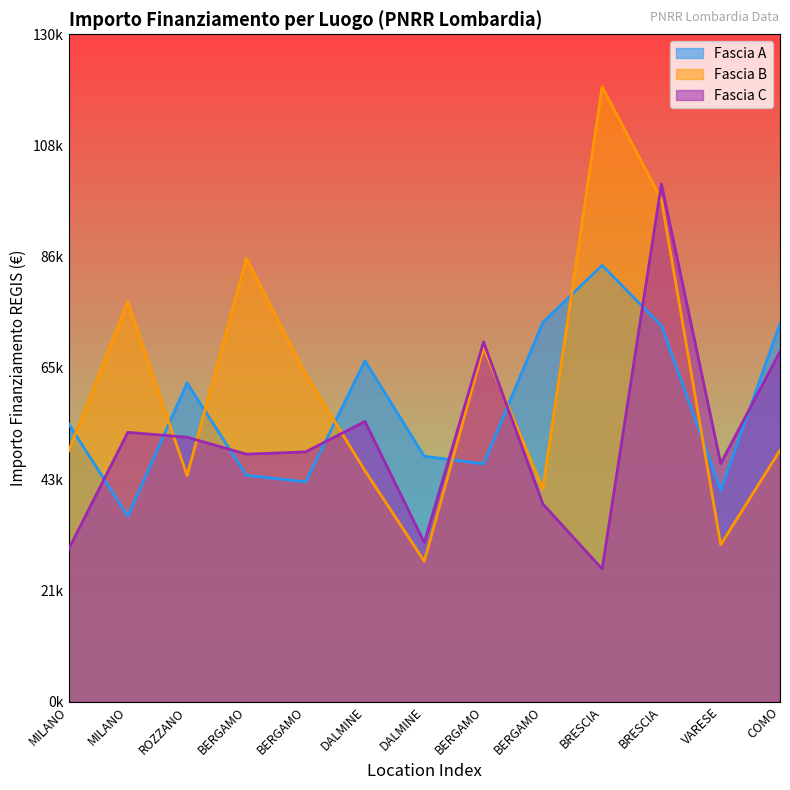

After their last crossing, which series has the higher values: Fascia A or Fascia B?

Fascia A